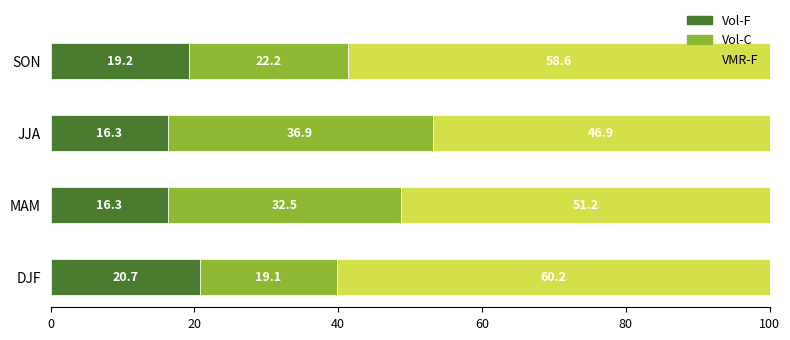

Is it true that Vol-F equals 16.3 at JJA?

True